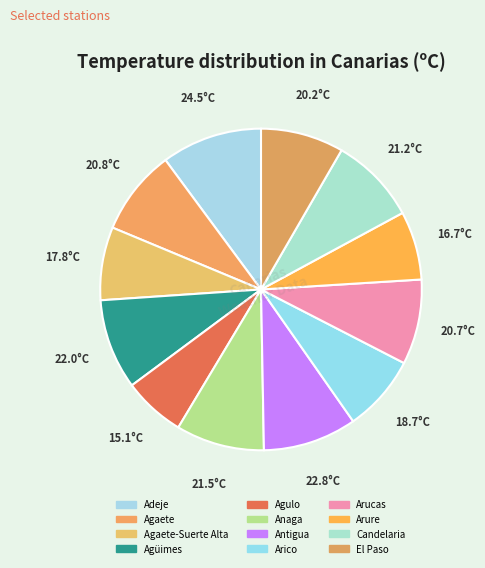

Count the number of slices in the pie.

12